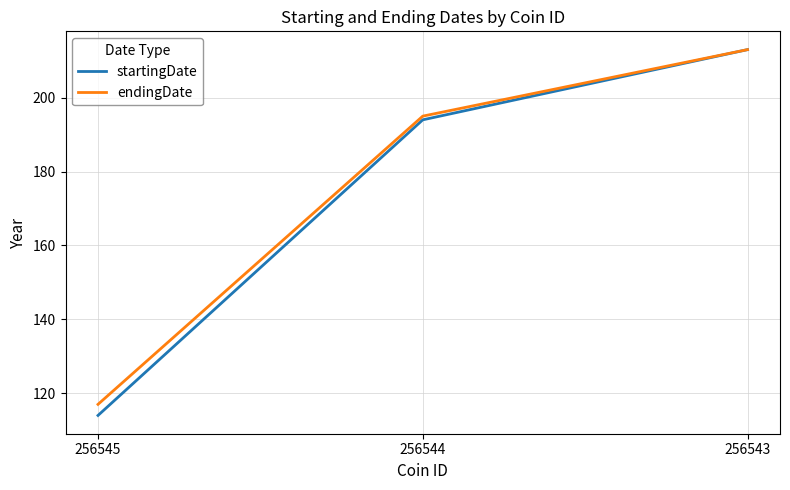

Rank the categories by startingDate value from lowest to highest.

256545, 256544, 256543